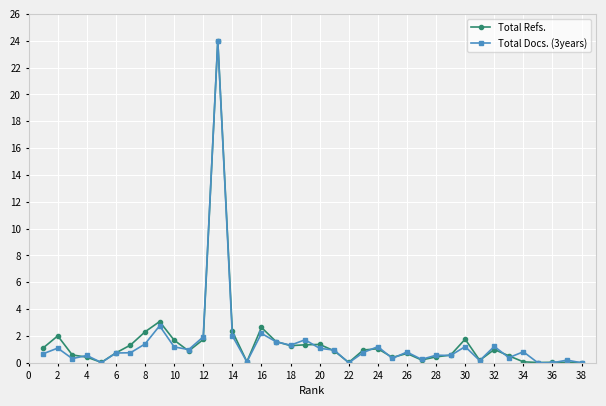

What is the highest value of the Total Refs. series?

24.0